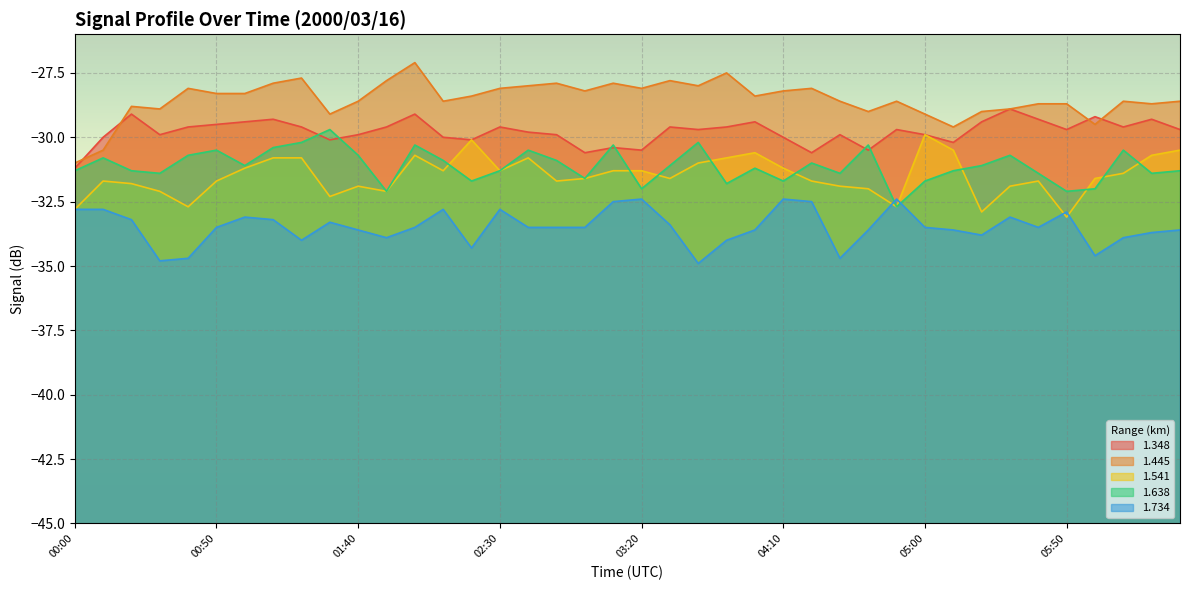

At which category does 1.734 reach its first local peak?

01:00